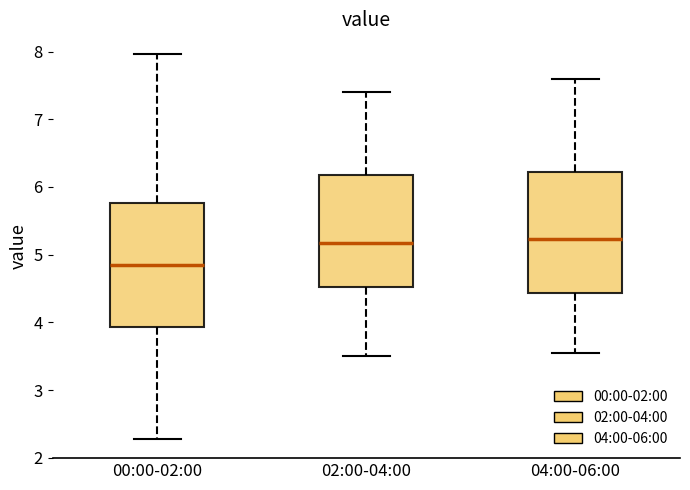

Reading left to right, read every box against the y-axis: the position of its median line, the range the box covers, and the ends of its whiskers. The values are not printed on the chart, so give them approximately, as read against the axis.

00:00-02:00: median 4.9, box 3.9 to 5.8, whiskers 2.3 to 8.0
02:00-04:00: median 5.2, box 4.5 to 6.2, whiskers 3.5 to 7.4
04:00-06:00: median 5.2, box 4.4 to 6.2, whiskers 3.6 to 7.6